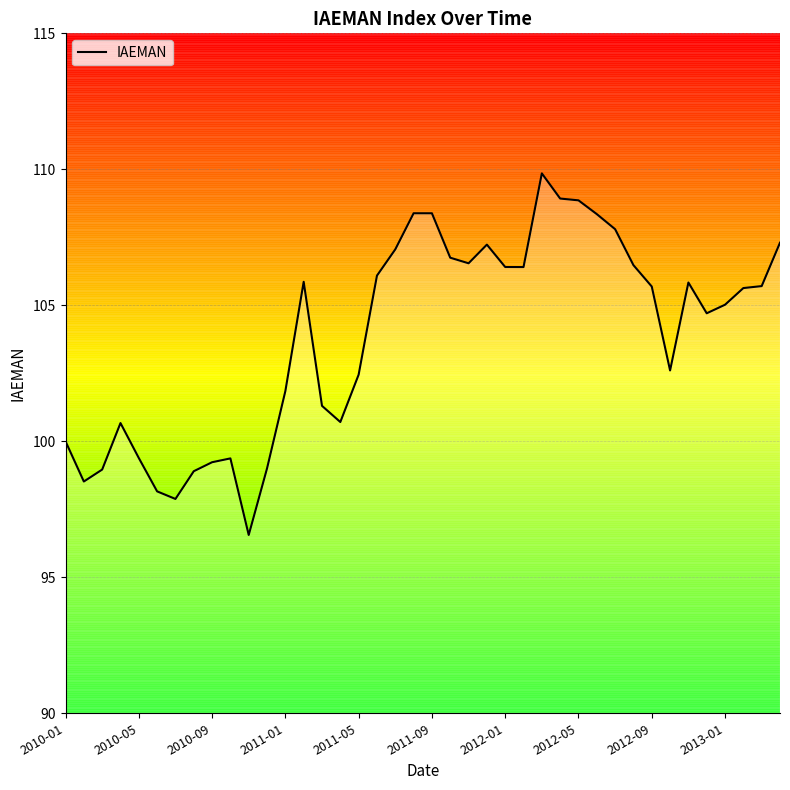

What is the greatest value displayed?

109.9